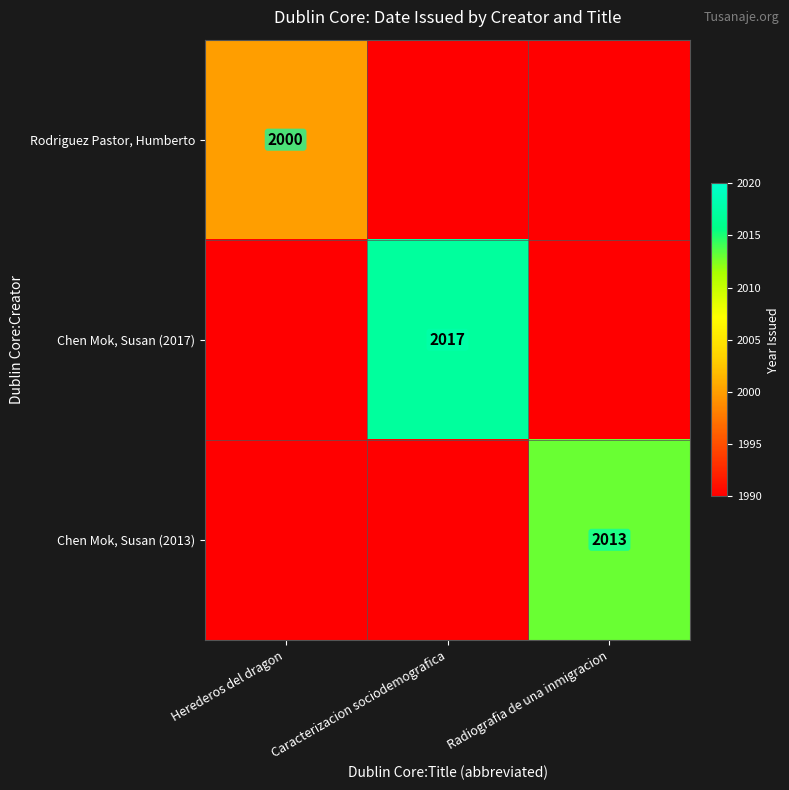

Which series has the largest total across all categories?

Chen Mok, Susan (2017)